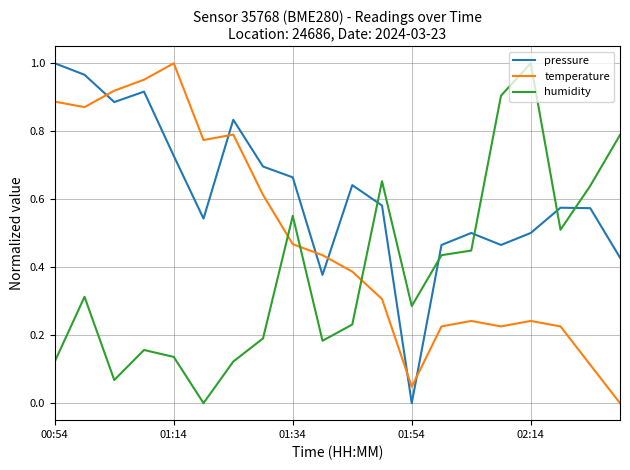

What are all the series names shown in the legend?

pressure, temperature, humidity